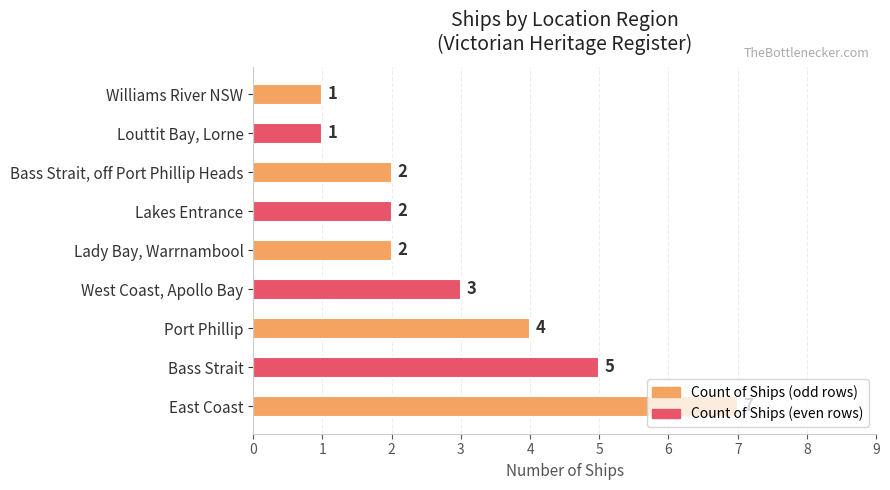

How many values are between 2 and 4?

5